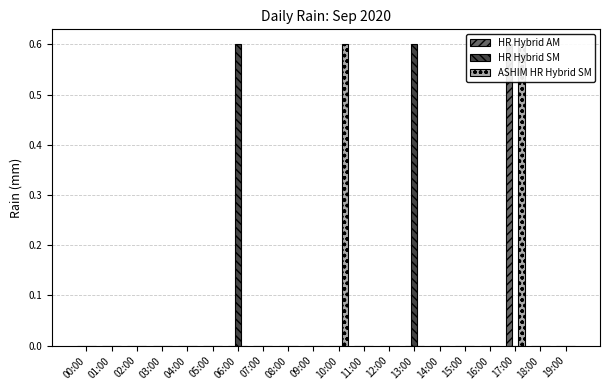

Does the chart contain stacked bars?

No